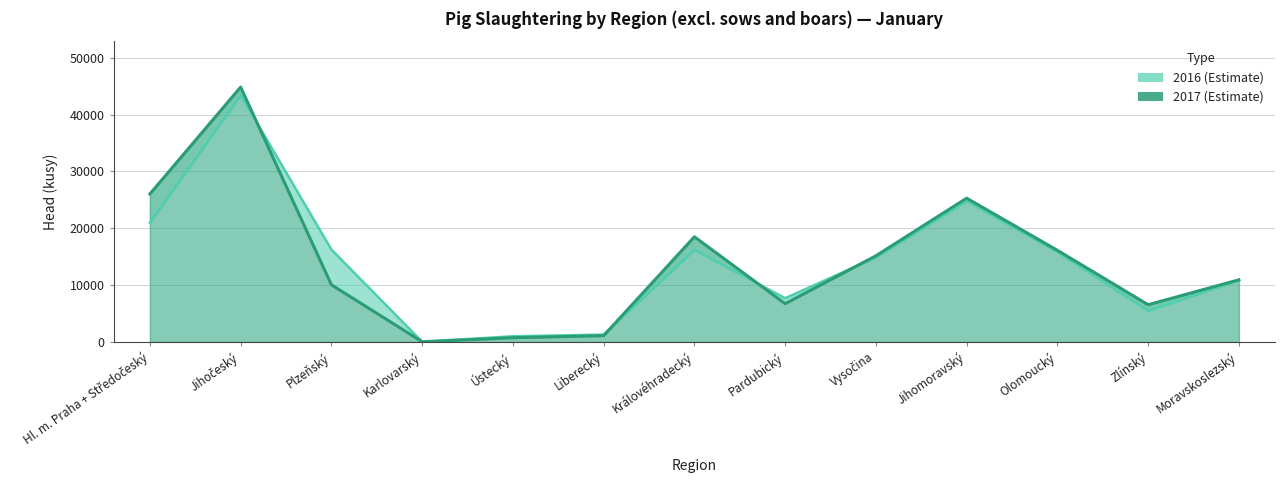

What is the value of the 2017 point at the 3rd from the left?

10062